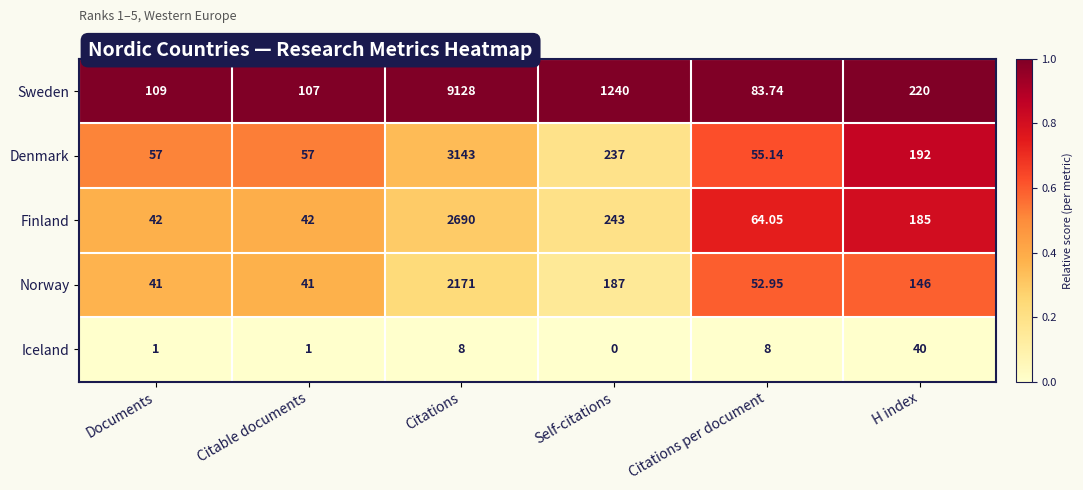

Which series has the largest range (max minus min)?

Sweden